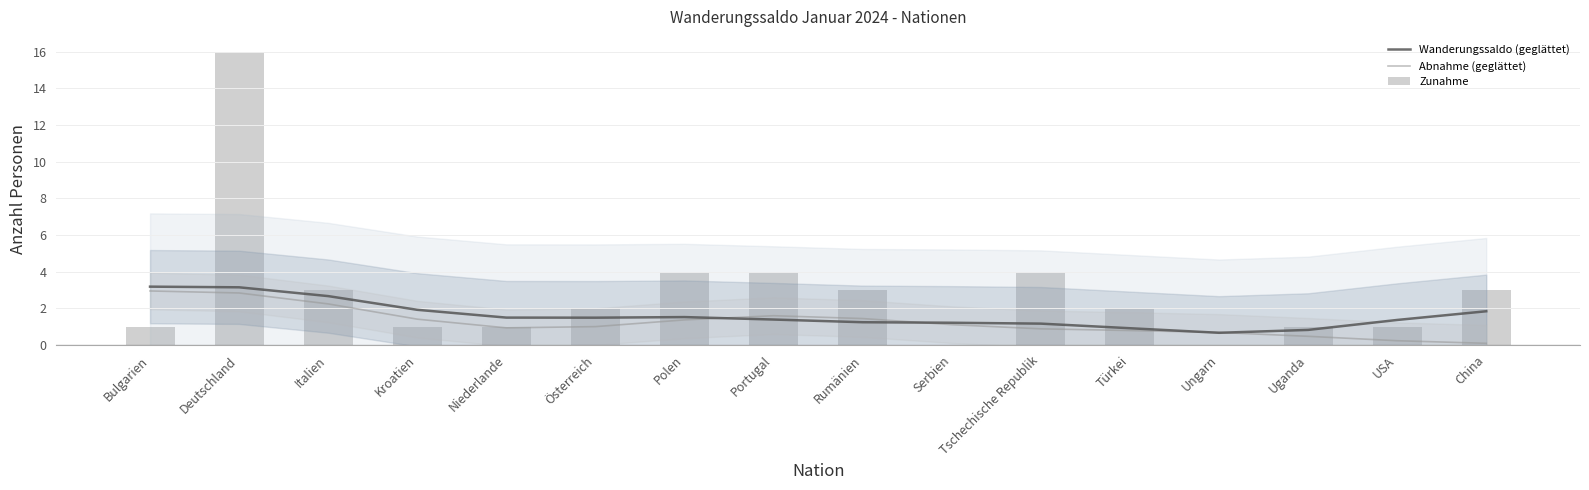

Rank the series at Österreich from lowest to highest value.

Abnahme (geglättet), Wanderungssaldo (geglättet), Zunahme